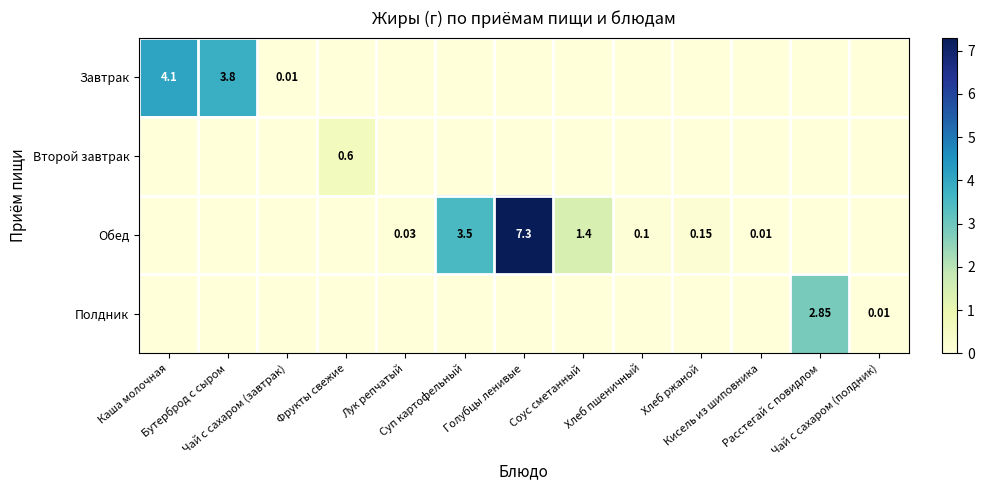

What is the difference between the highest and lowest values at Хлеб ржаной?

0.1